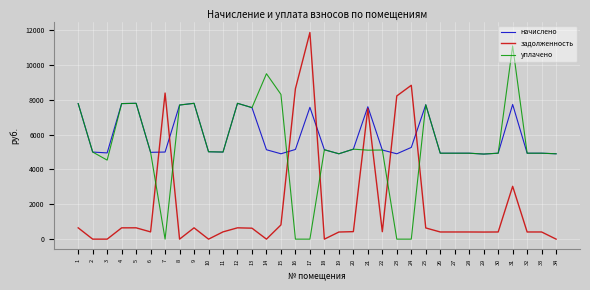

What is the spread (max minus min) of values at 8?

7700.4